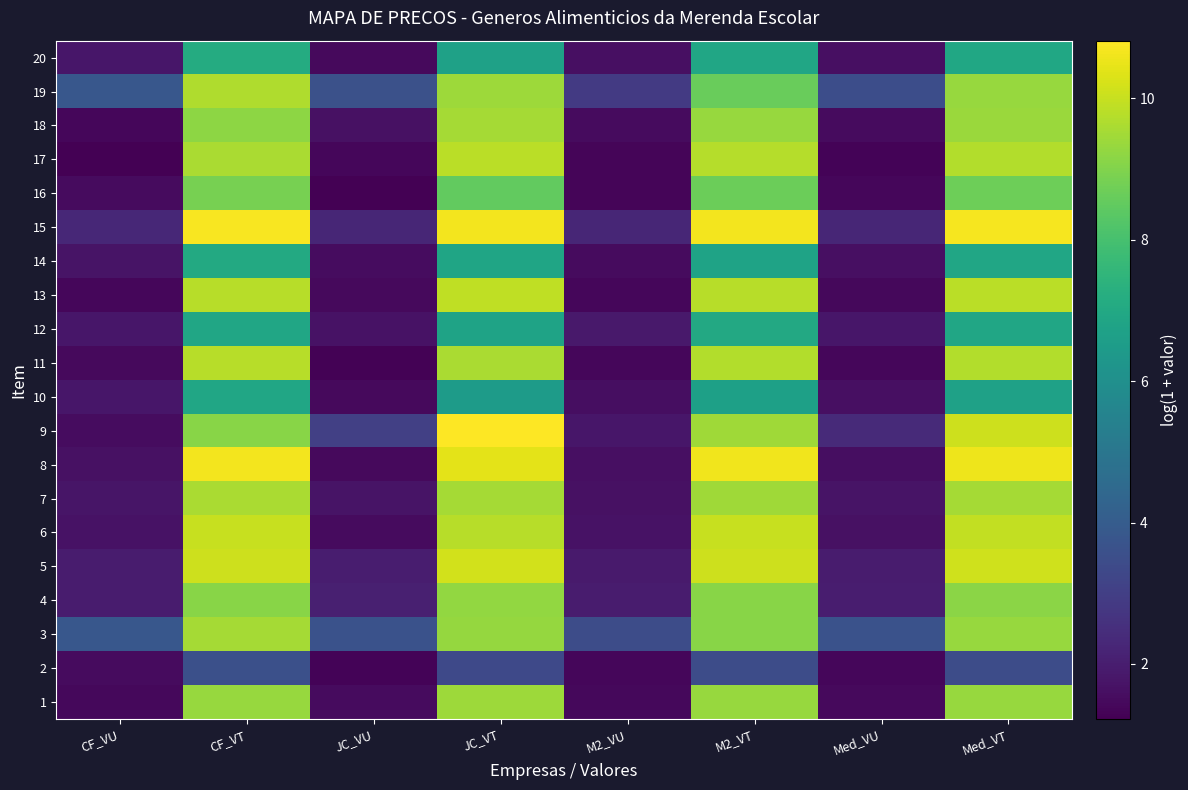

What is the difference between the highest and lowest values at JC_VT?

7.5